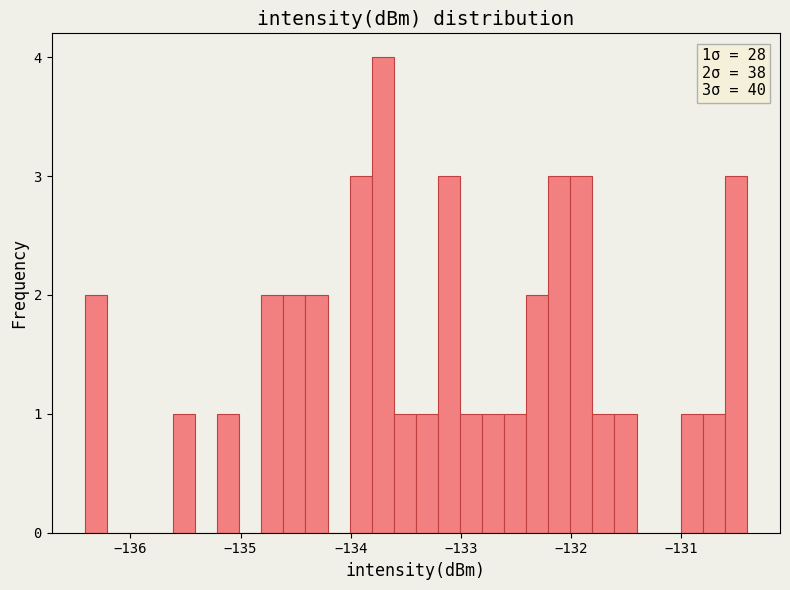

Around what value on the x-axis is the tallest bar? Give the approximate position of its centre, as read against the axis.

-133.7